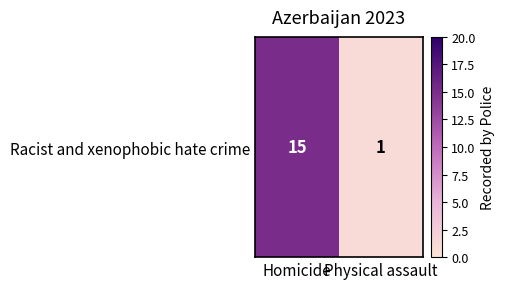

Reading left to right, what are all the values shown in this chart?

Homicide=15	Physical assault=1